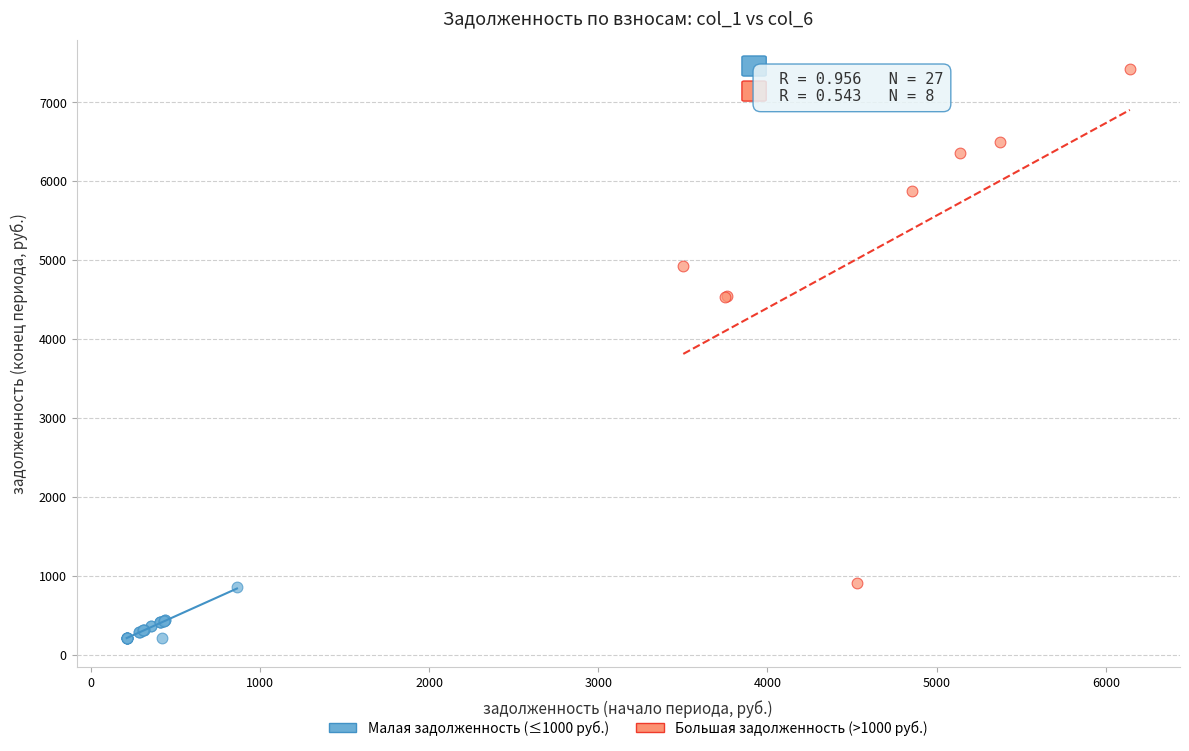

Which series has the widest spread of Y values?

Большая задолженность (>1000 руб.)